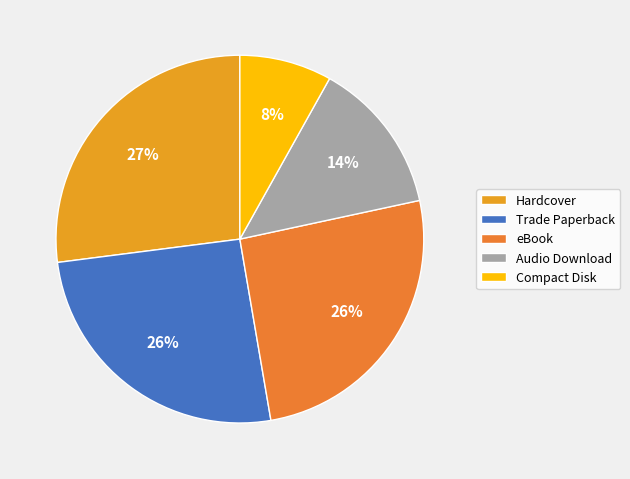

Count the number of slices in the pie.

5